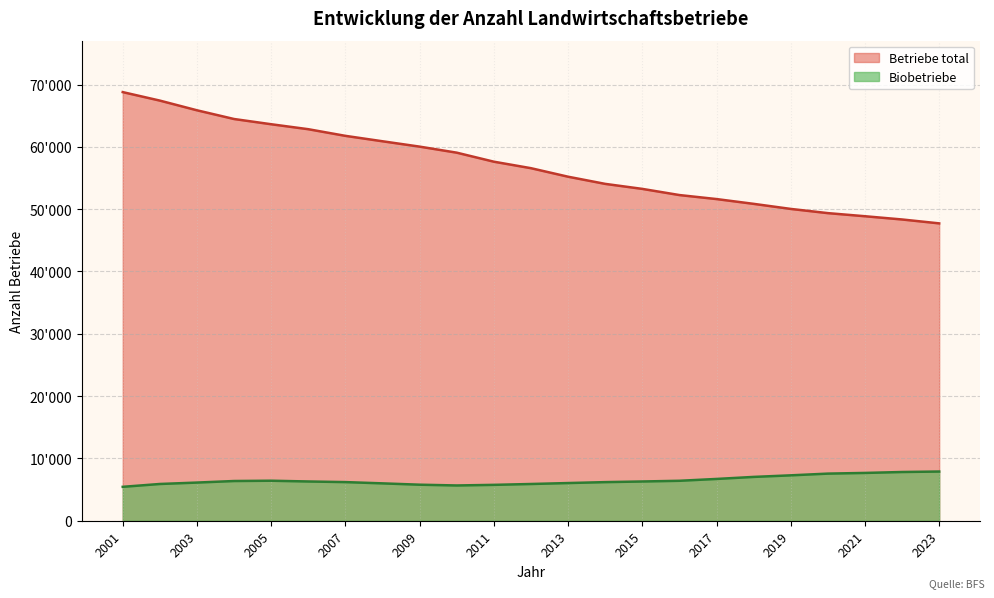

What is the sum of the Biobetriebe values at 2013 and 2022?

13866